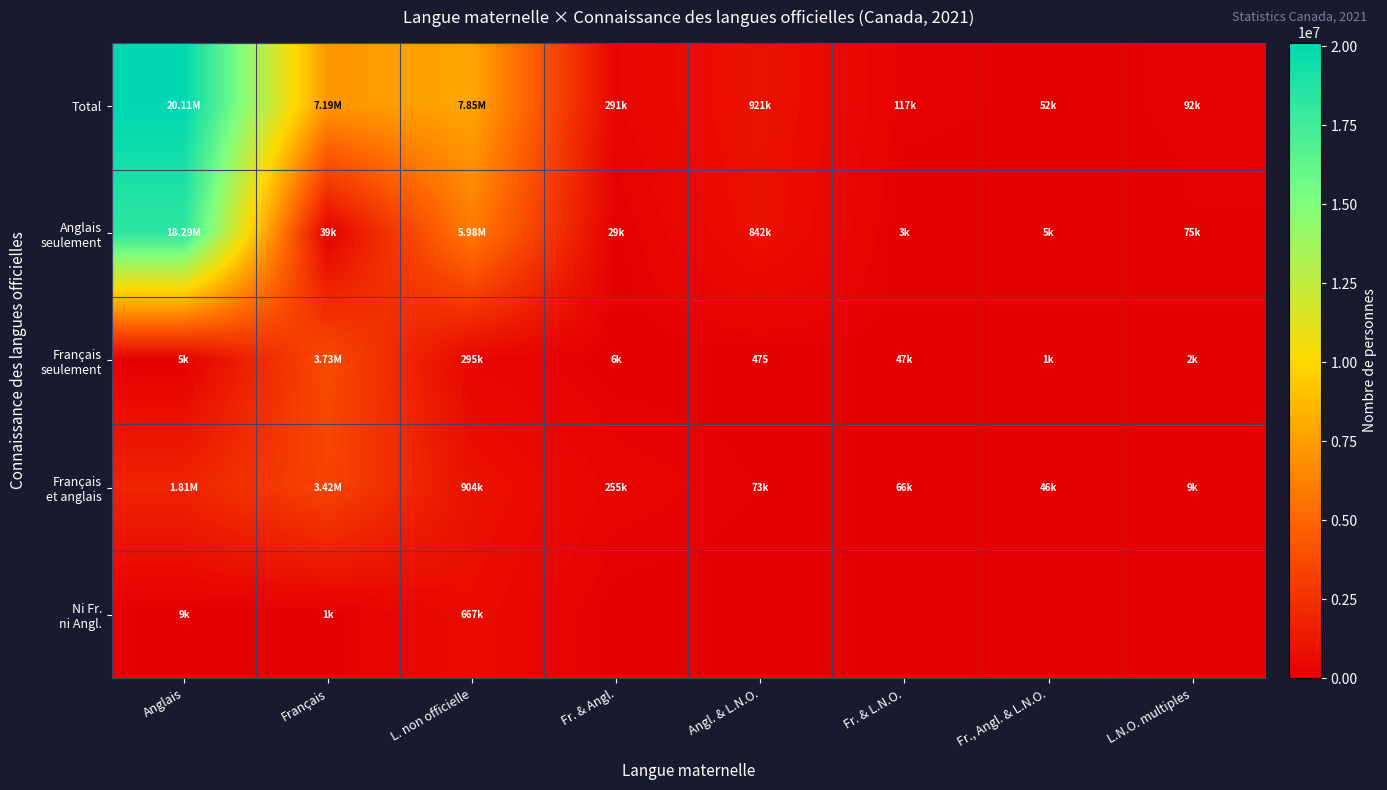

Which series has the largest range (max minus min)?

Total